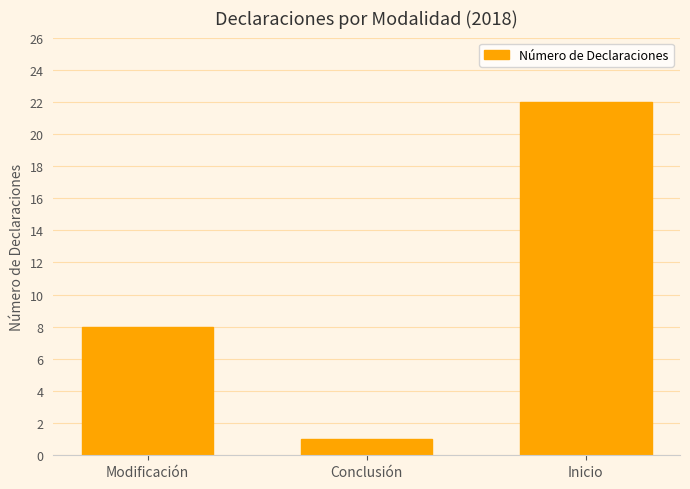

The value at Modificación is 8. True or false?

True